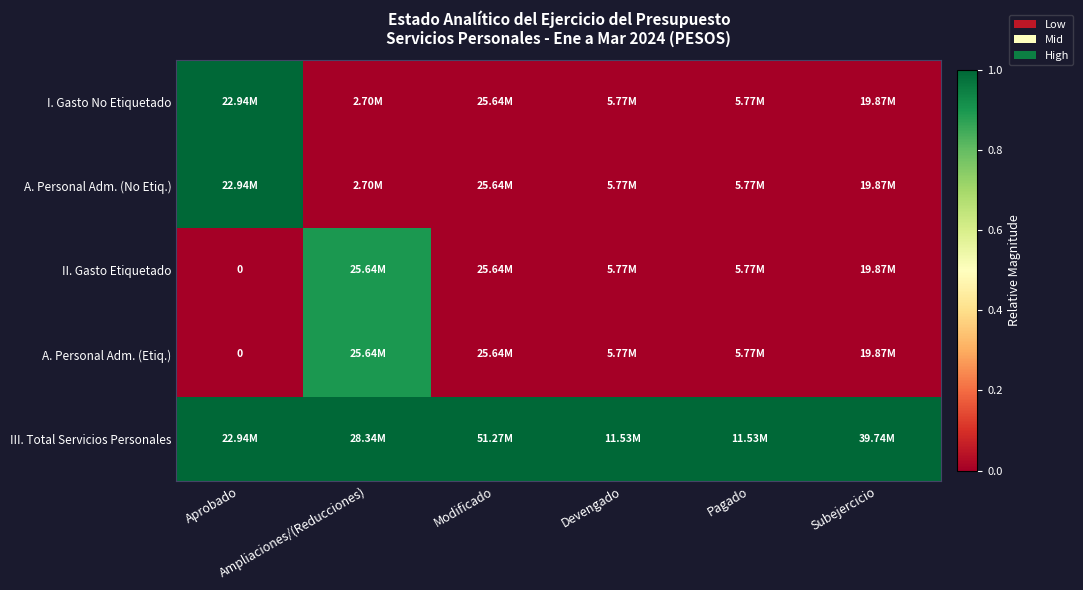

Is it true that III. Total Servicios Personales equals 1.3 at Aprobado?

False